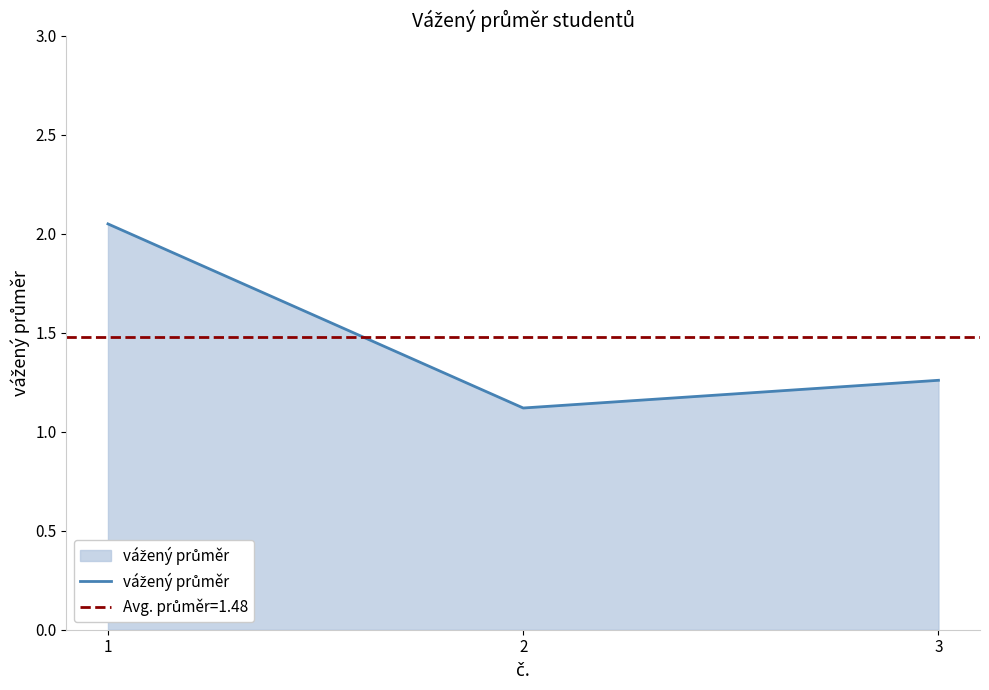

List the labels in order of value, largest first.

1, 3, 2